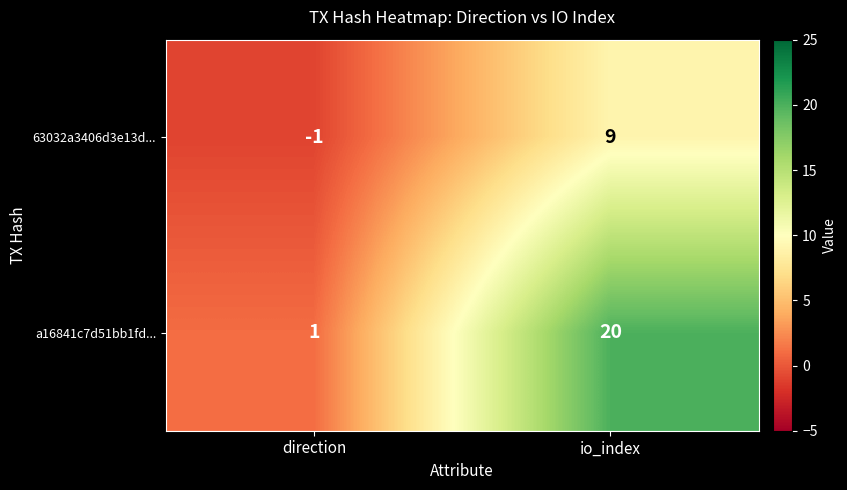

Between direction and io_index, which series saw the biggest shift?

a16841c7d51bb1fd...